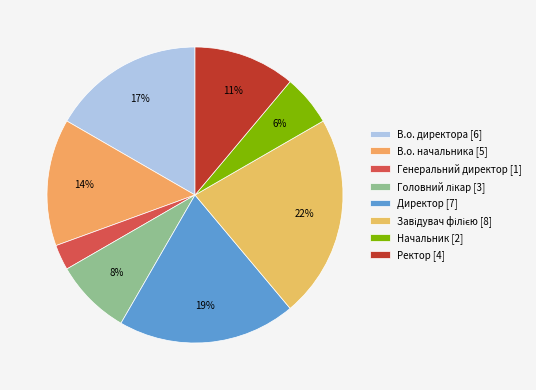

Which category has the biggest portion of the pie?

Завідувач філією